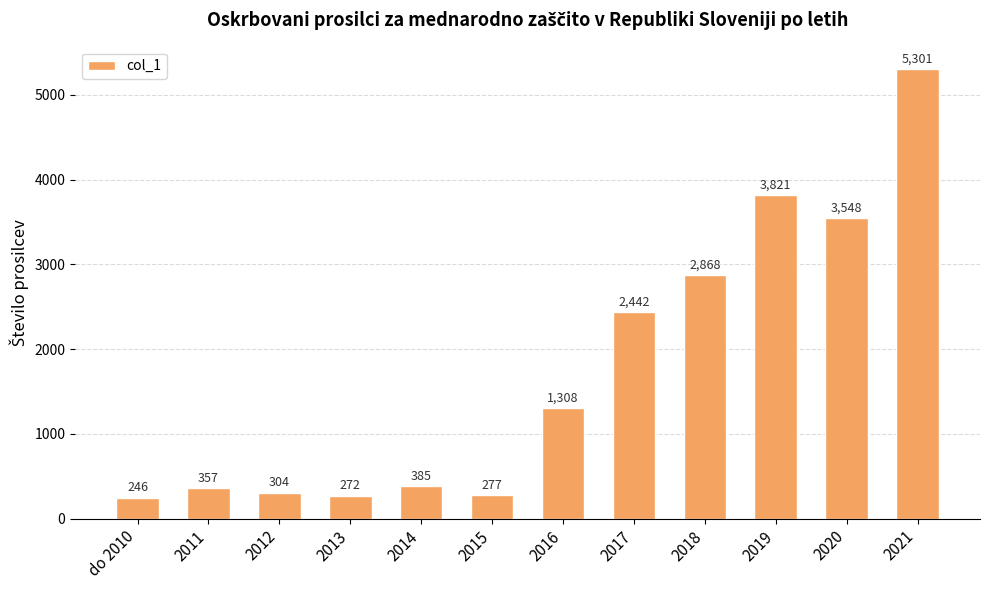

What is the greatest value displayed?

5301